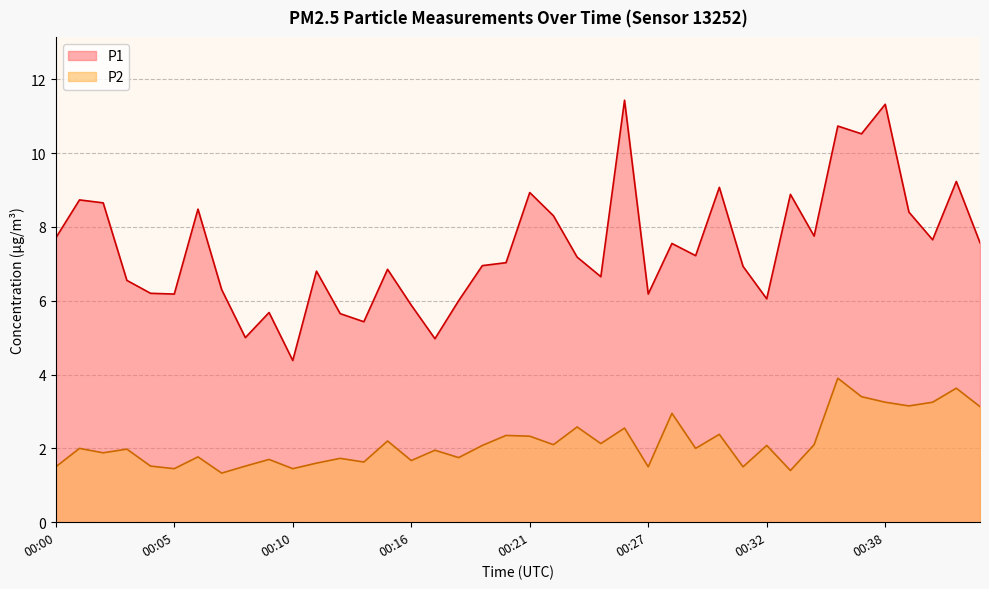

The value of P2 at 00:29 is 1.0. True or false?

False